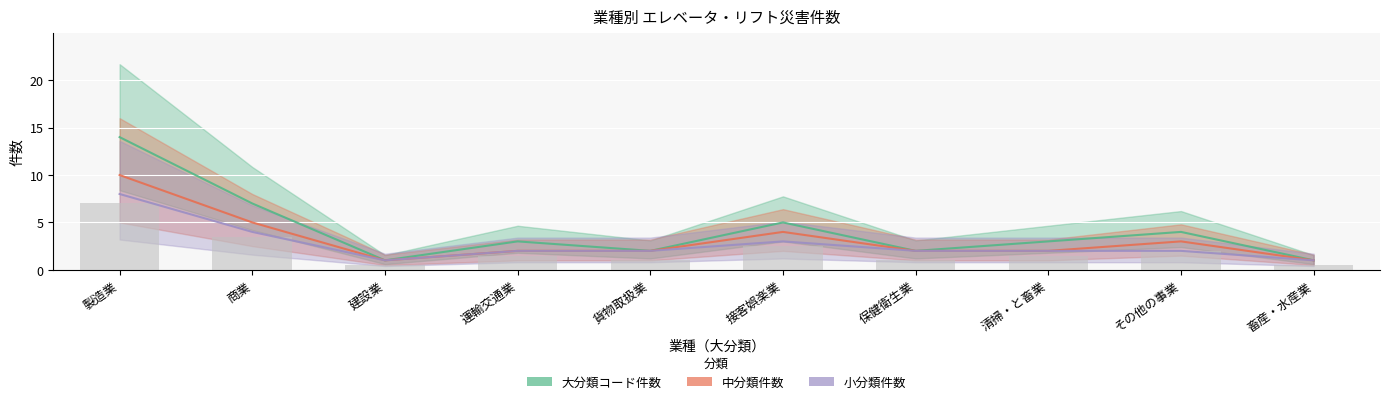

Are the bars grouped side by side (vs. stacked)?

Yes